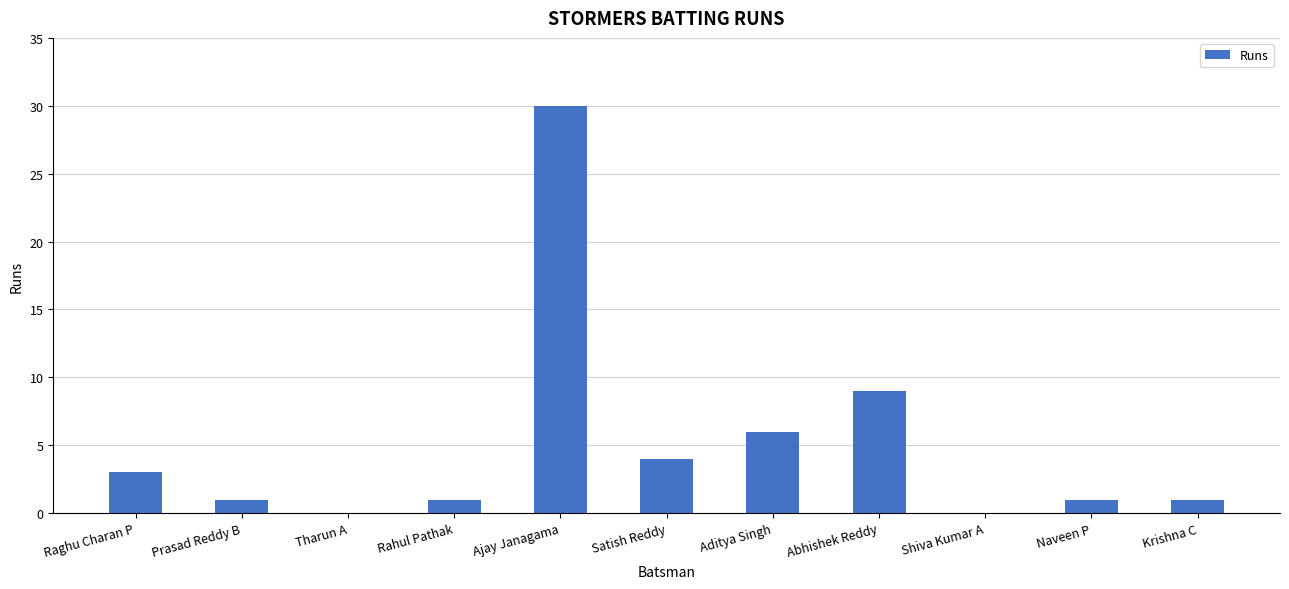

Approximately how many times larger is the value at Abhishek Reddy compared to Raghu Charan P?

3.0